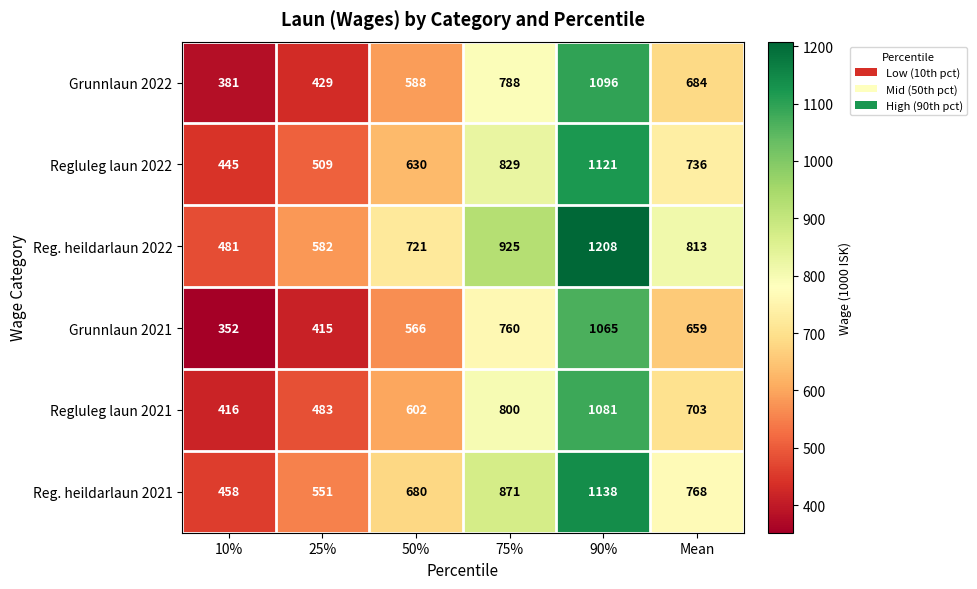

List the series in order of their peak value, lowest first.

Grunnlaun 2021, Regluleg laun 2021, Grunnlaun 2022, Regluleg laun 2022, Reg. heildarlaun 2021, Reg. heildarlaun 2022